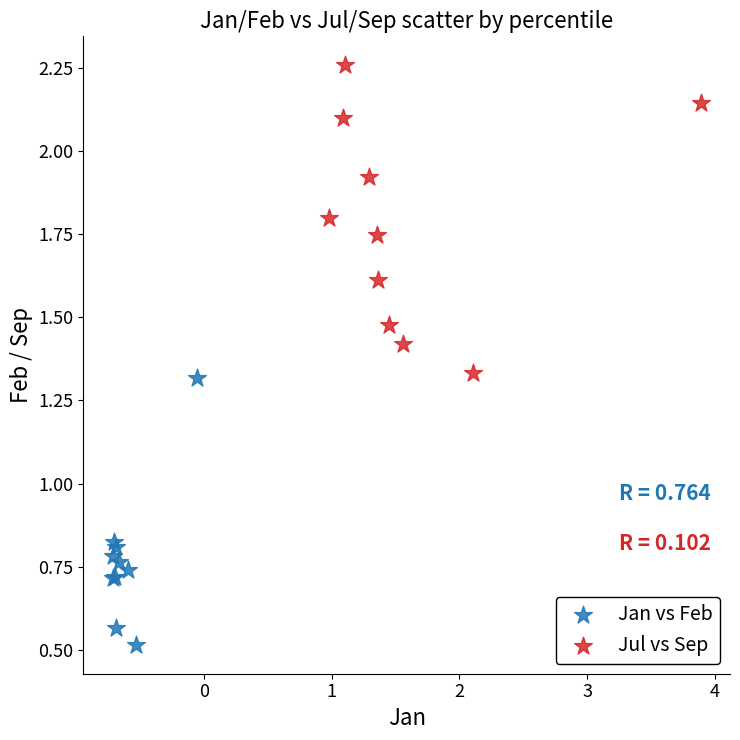

What are all the series names shown in the legend?

Jan vs Feb, Jul vs Sep